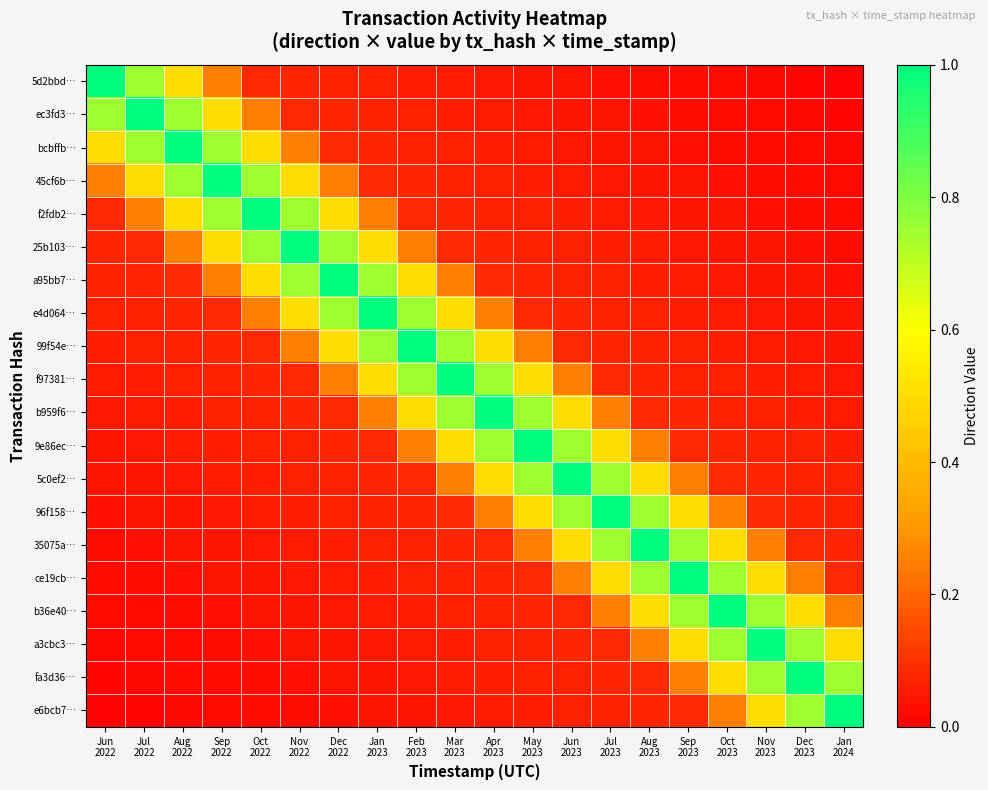

At how many categories does at least one series exceed 0?

20